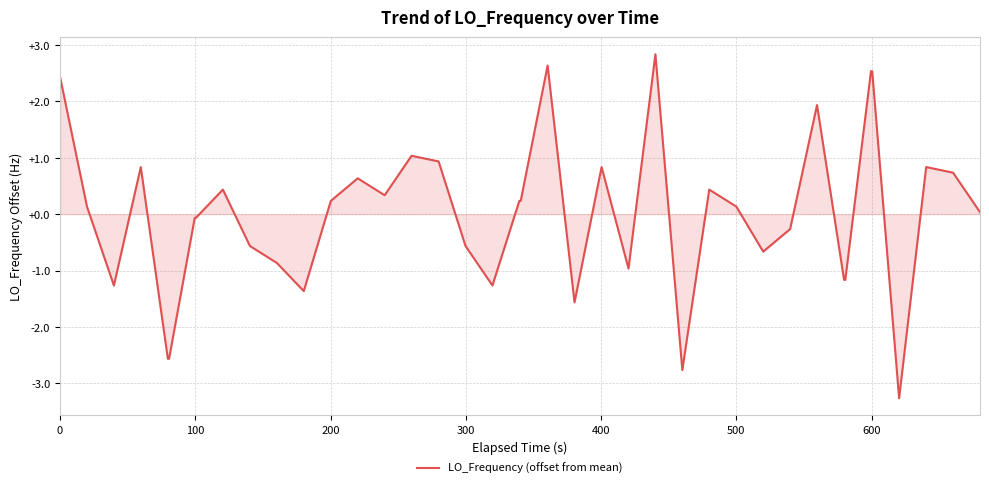

What is the greatest value displayed?

2.8